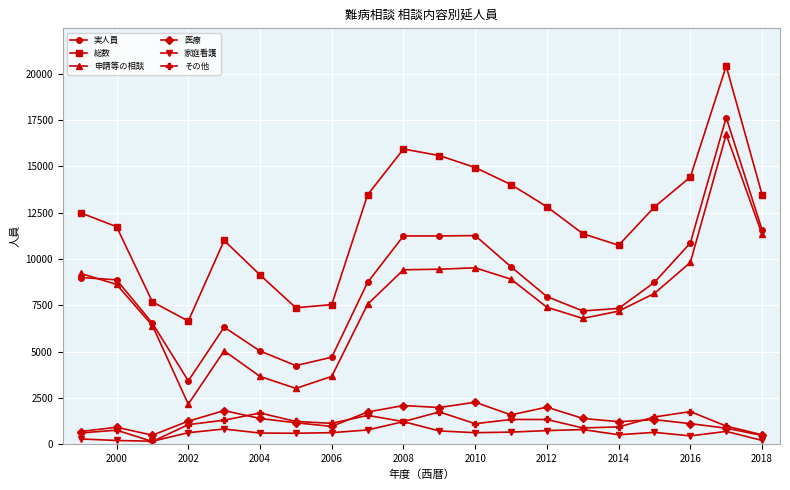

Which series has the largest total across all categories?

総数